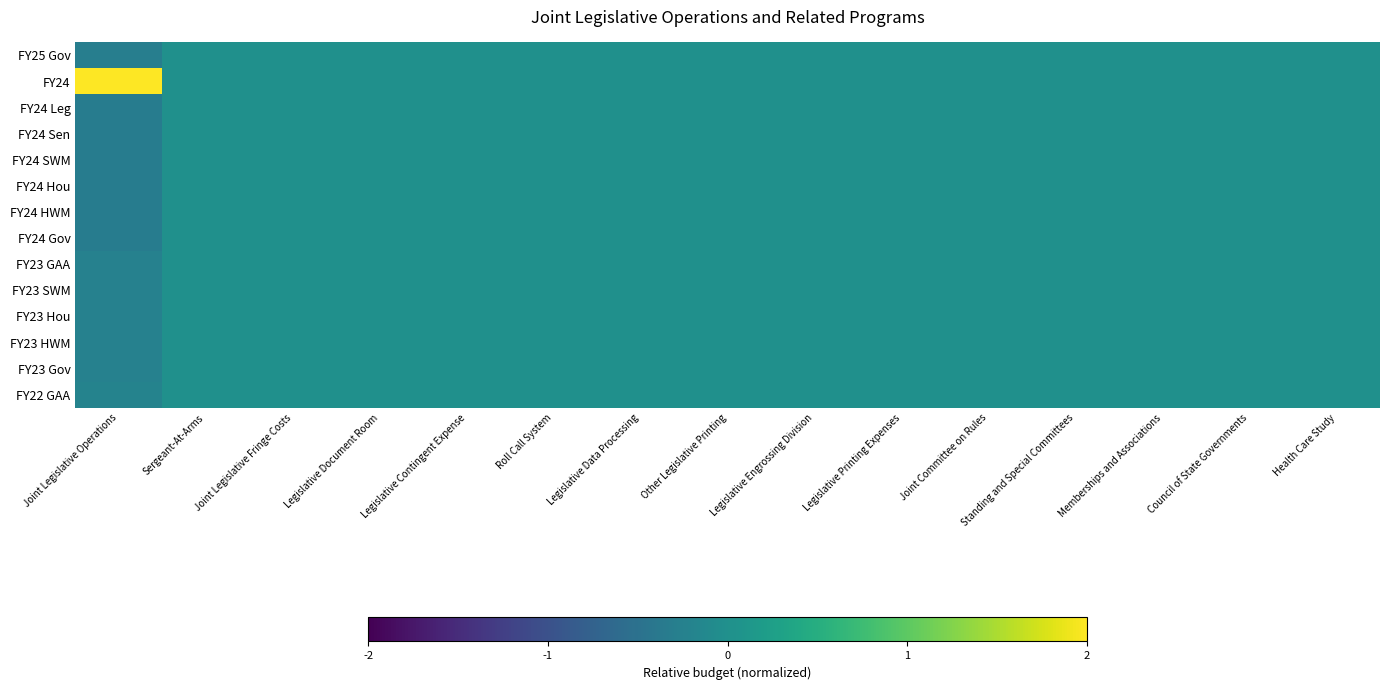

Rank the series at Council of State Governments from lowest to highest value.

FY25 Gov, FY24, FY24 Leg, FY24 Sen, FY24 SWM, FY24 Hou, FY24 HWM, FY24 Gov, FY23 GAA, FY23 SWM, FY23 Hou, FY23 HWM, FY23 Gov, FY22 GAA